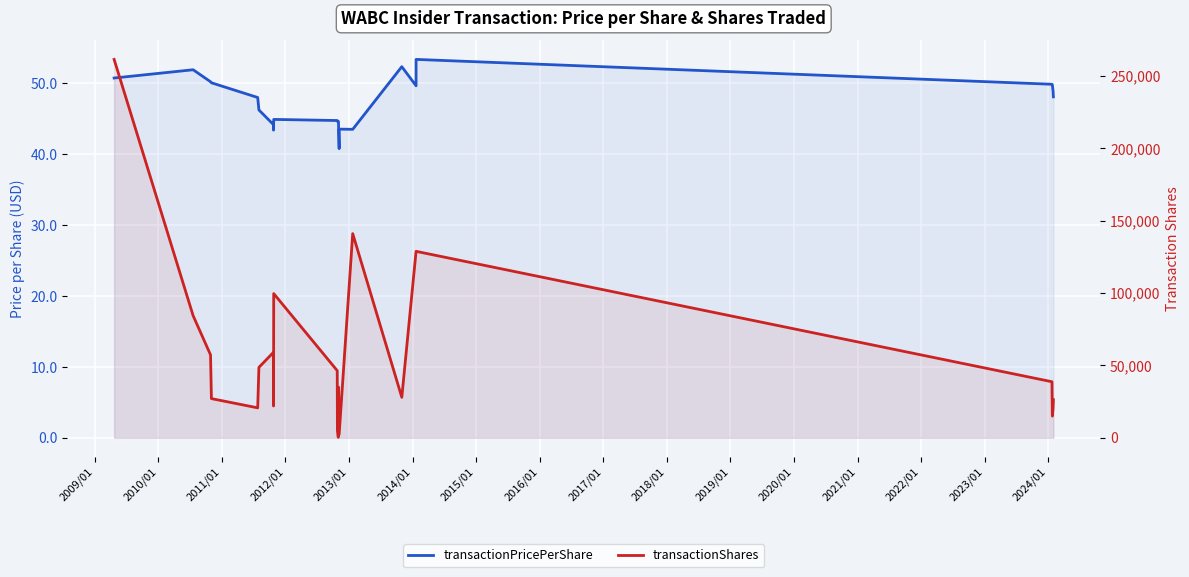

Reading left to right, extract all data points from this chart.

transactionPricePerShare: 50.7	51.9	50.2	50.0	48.0	46.2	44.2	43.4	44.9	44.7	44.6	44.6	44.6	43.7	40.8	43.5	43.5	52.3	49.6	53.3	49.8	49.8	48.9	48.1
transactionShares: 261500.0	84390.0	57309.0	27081.0	20700.0	48689.0	58975.0	21970.0	99666.0	46400.0	5474.0	326.0	19381.0	34973.0	2347.0	2347.0	141099.0	27978.0	128856.0	128856.0	38728.0	15000.0	20000.0	26272.0